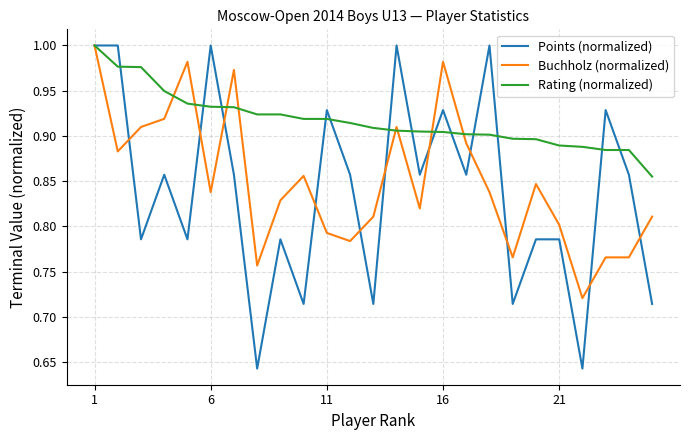

After their last crossing, which series has the higher values: Buchholz (normalized) or Points (normalized)?

Buchholz (normalized)